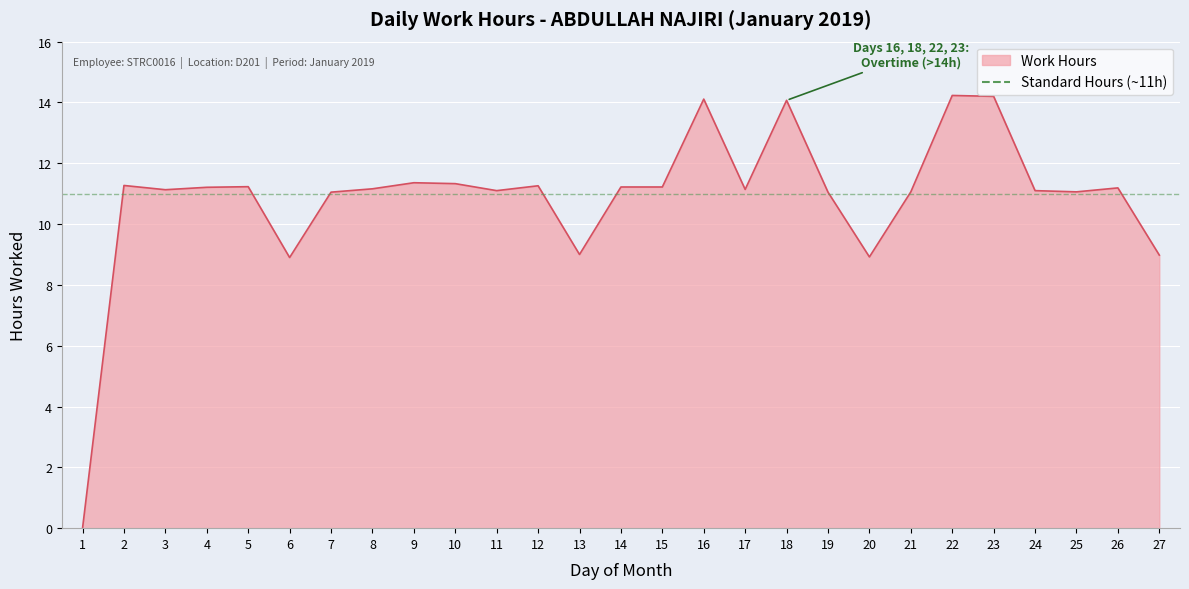

Where is the first local minimum?

3